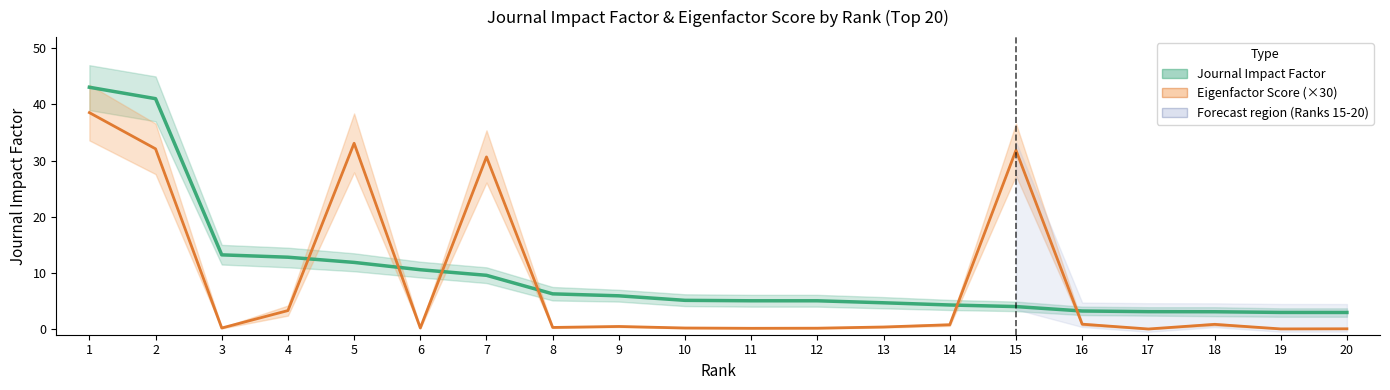

At 12, list the series in order from smallest to largest.

Eigenfactor Score (×30), Journal Impact Factor